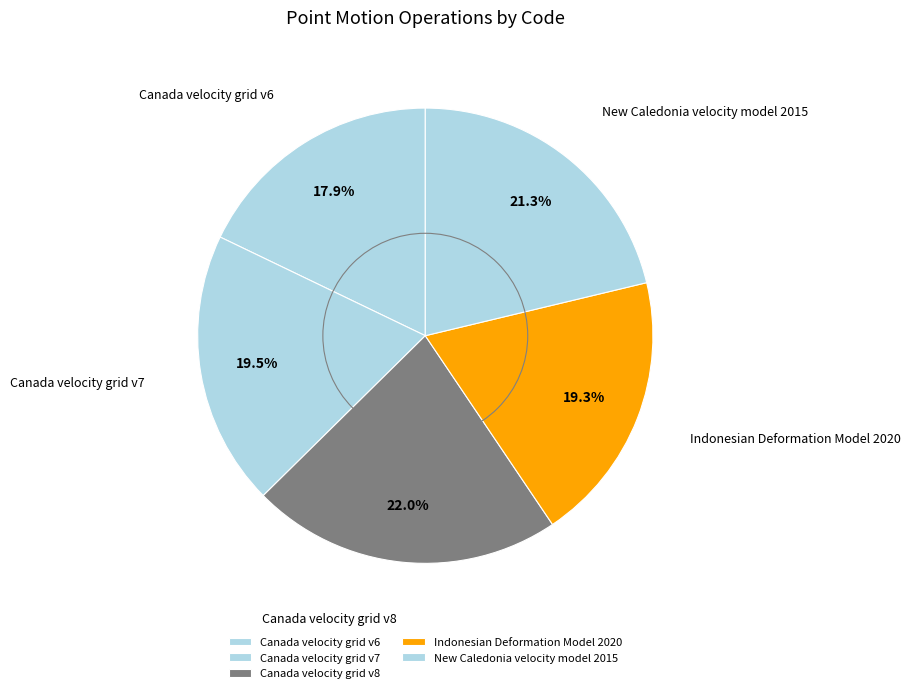

Is Canada velocity grid v6 the majority of the pie?

No